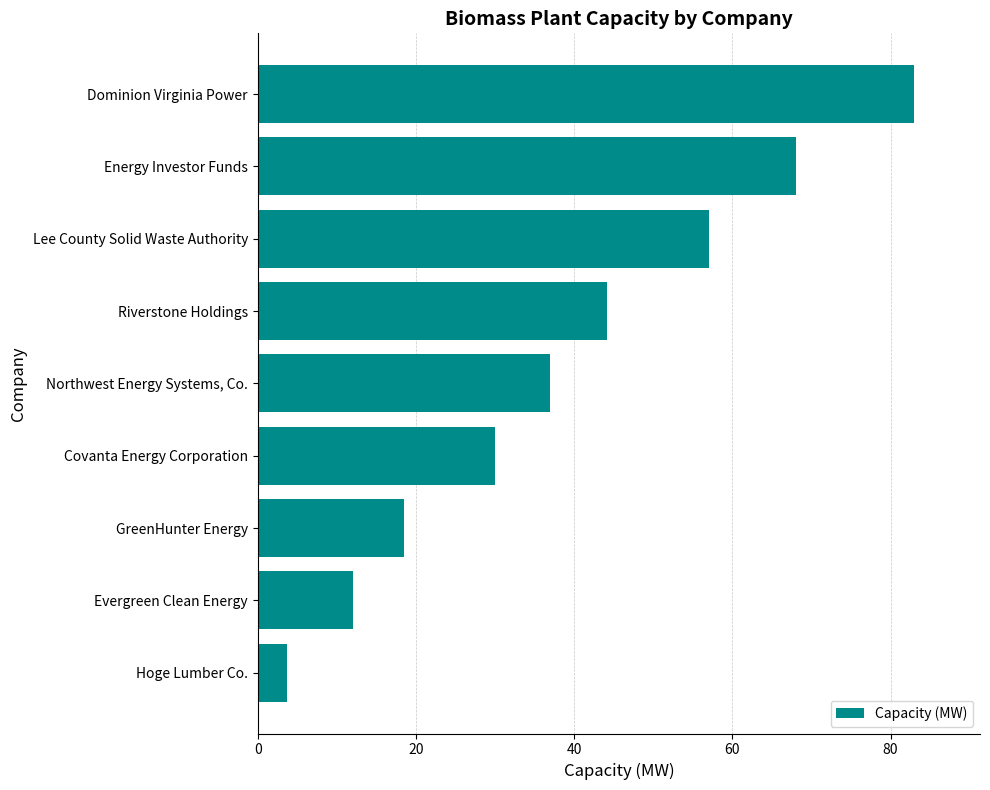

What value does the data have at Northwest Energy Systems, Co.?

37.0